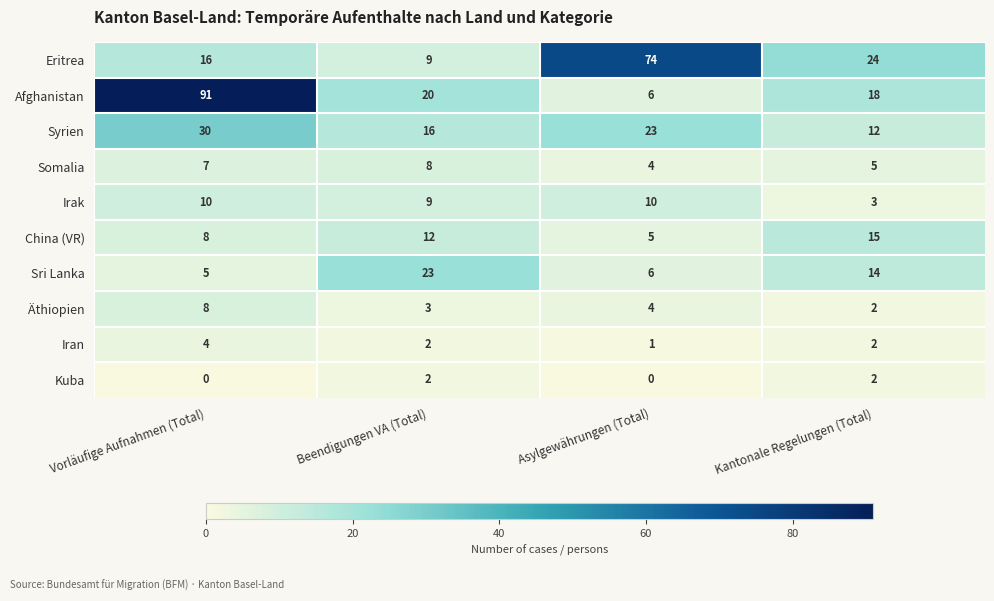

Rank the categories by Sri Lanka value from highest to lowest.

Beendigungen VA (Total), Kantonale Regelungen (Total), Asylgewährungen (Total), Vorläufige Aufnahmen (Total)